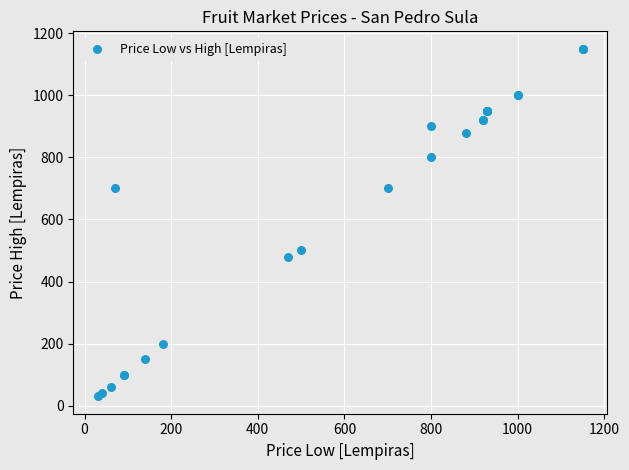

What Y value in the scatter plot is closest to 590?

500